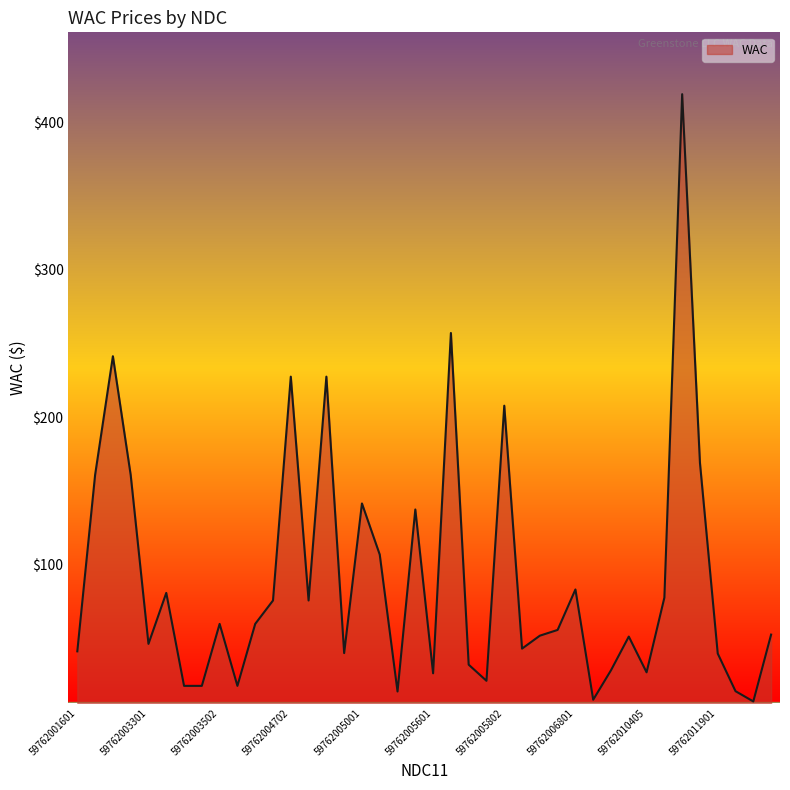

What is the maximum value shown in the chart?

419.0